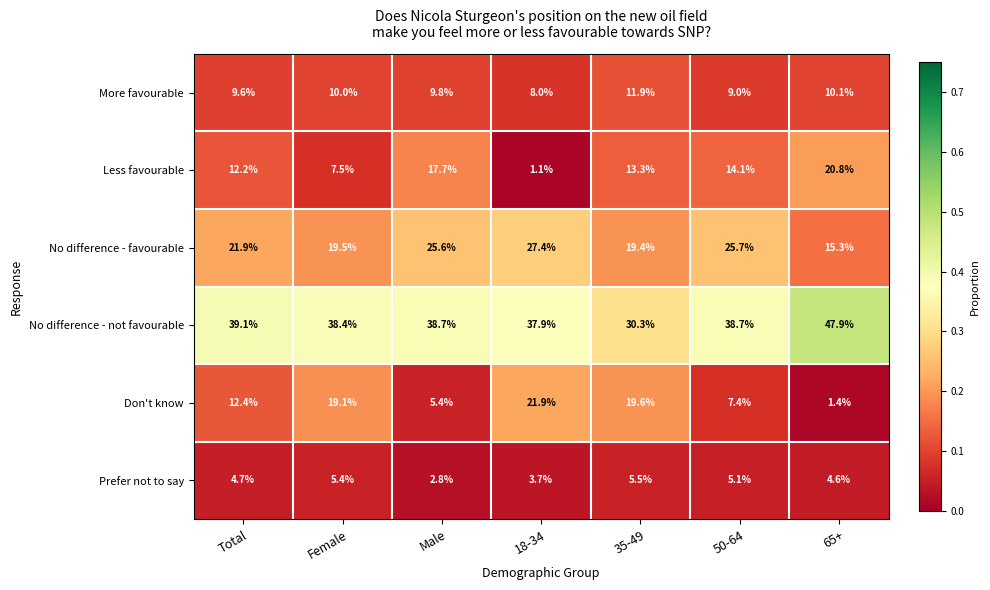

Which series has the largest range (max minus min)?

Don't know